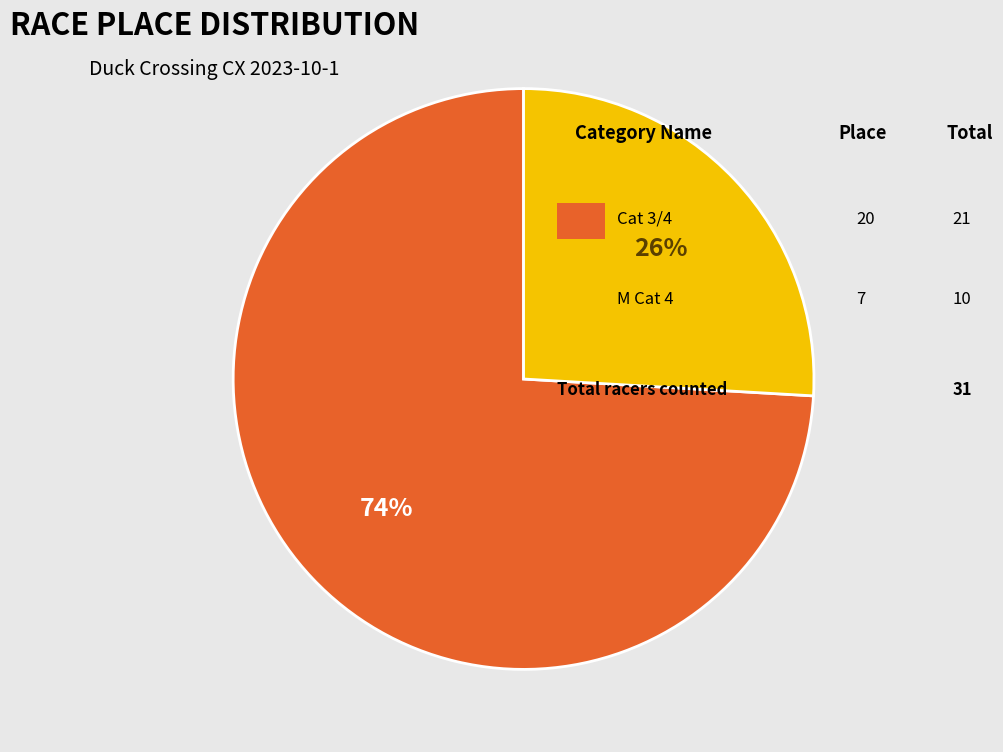

Is there a majority slice in this chart?

Yes